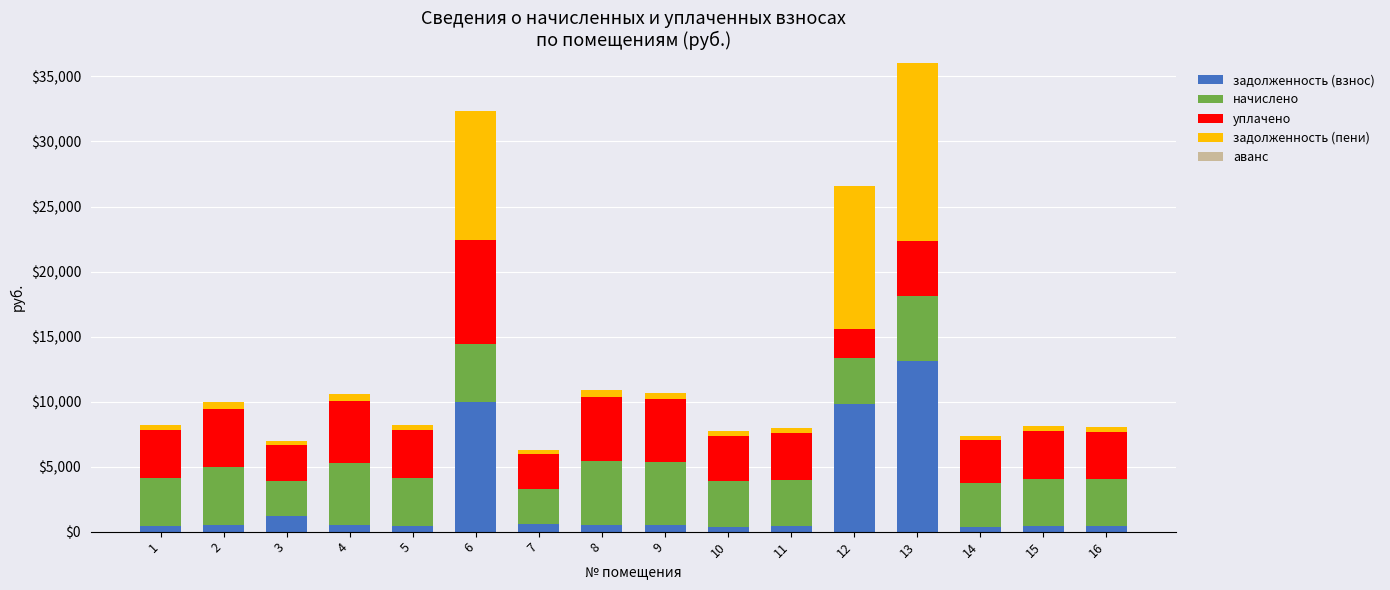

What is the maximum value for задолженность (взнос)?

13158.2